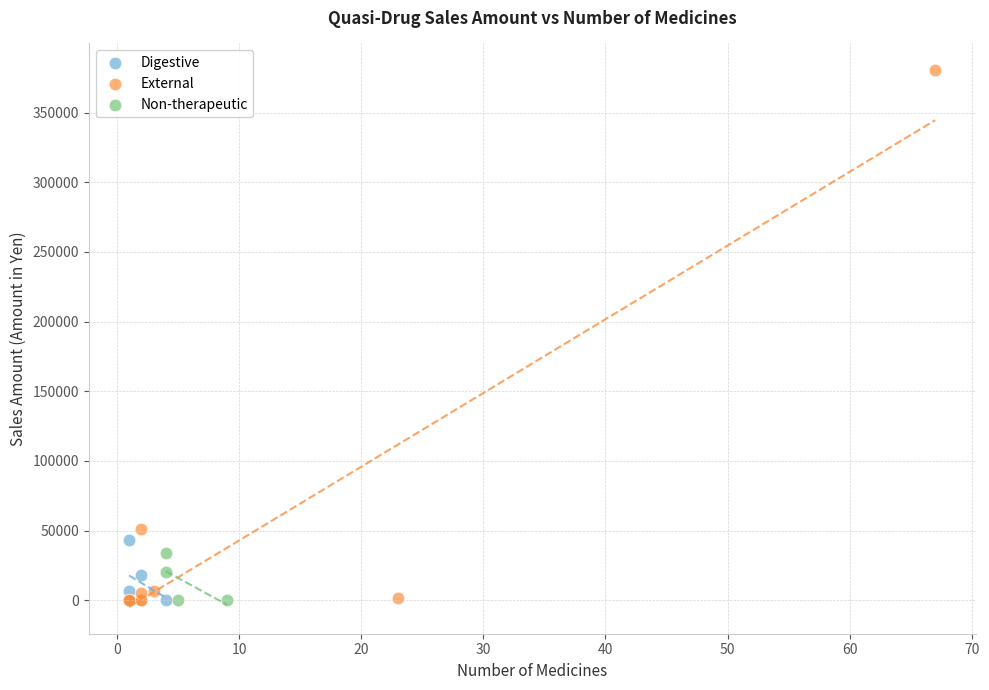

Which series has the widest spread of Y values?

External